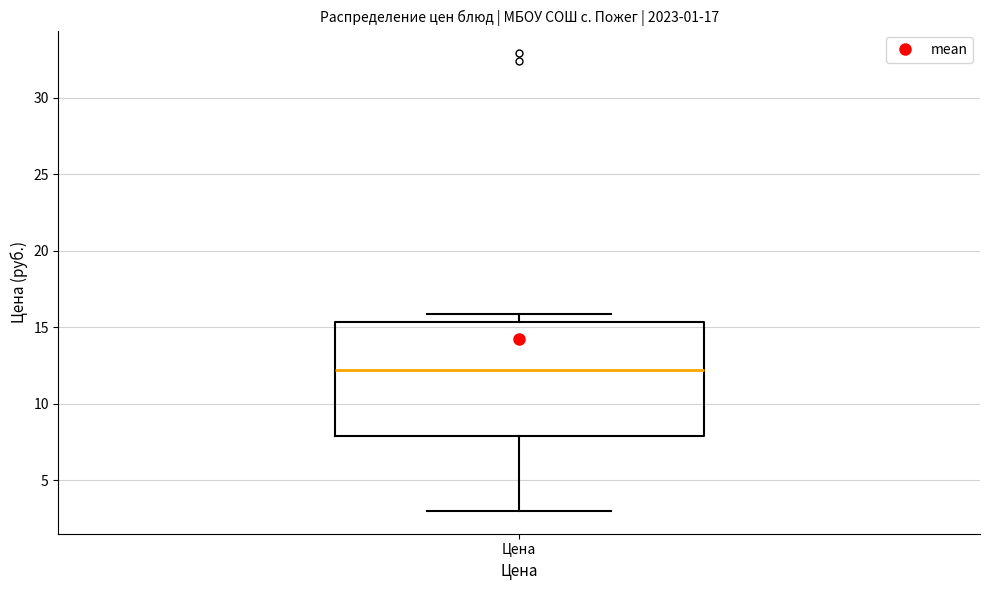

Transcribe this box plot: give where the median line is, the range the box spans, and where the two whiskers end, as read against the y-axis. The values are not printed on the chart, so give them approximately, as read against the axis.

median 12.0, box 8.0 to 15.5, whiskers 3.0 to 16.0